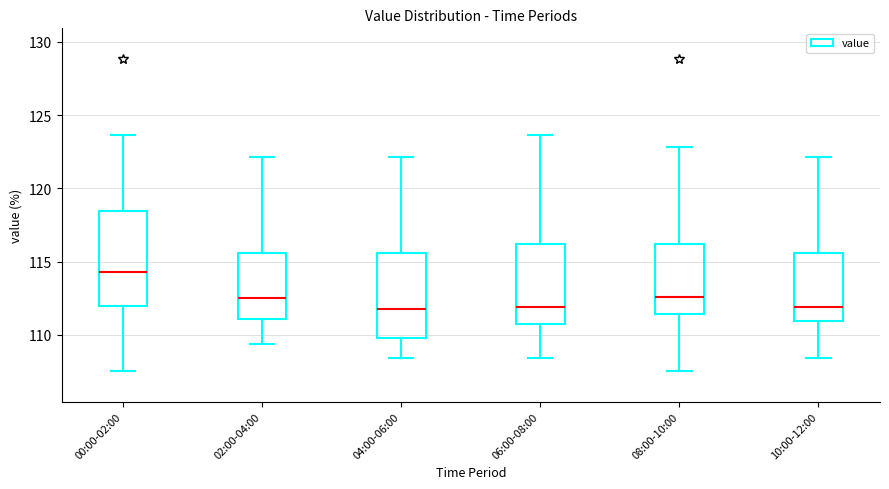

Reading left to right, transcribe this box plot: for each box, give where its median line is, the range the box spans, and where its two whiskers end, as read against the y-axis. The values are not printed on the chart, so give them approximately, as read against the axis.

00:00-02:00: median 114.5, box 112.0 to 118.5, whiskers 107.5 to 123.5
02:00-04:00: median 112.5, box 111.0 to 115.5, whiskers 109.5 to 122.0
04:00-06:00: median 112.0, box 110.0 to 115.5, whiskers 108.5 to 122.0
06:00-08:00: median 112.0, box 111.0 to 116.0, whiskers 108.5 to 123.5
08:00-10:00: median 112.5, box 111.5 to 116.0, whiskers 107.5 to 123.0
10:00-12:00: median 112.0, box 111.0 to 115.5, whiskers 108.5 to 122.0